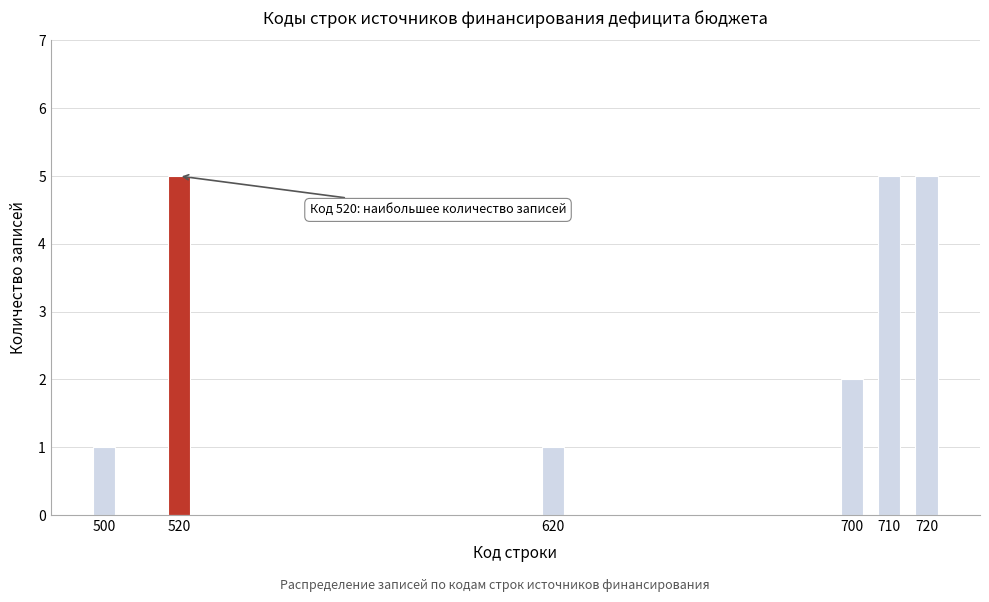

Reading left to right, list all the values displayed in this chart.

500=1	520=5	620=1	700=2	710=5	720=5